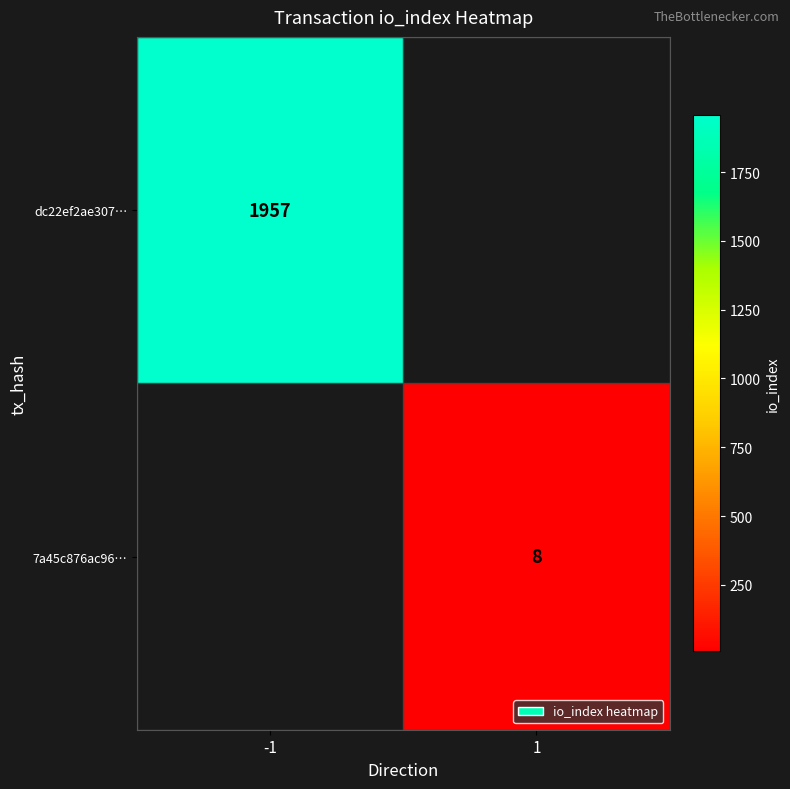

Which category has the highest value across all series?

-1